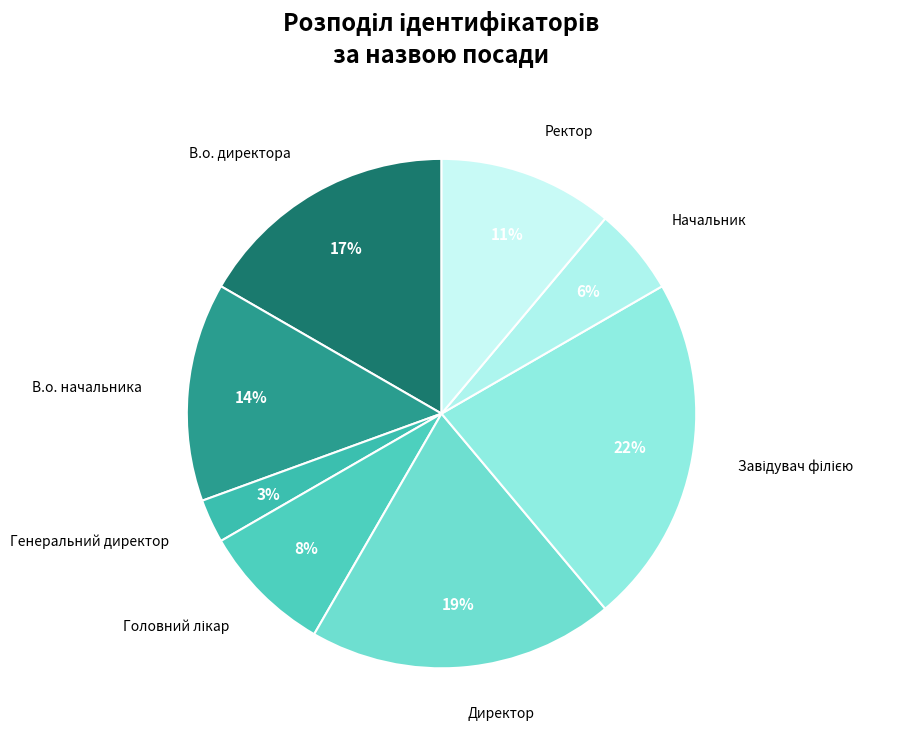

How many segments does this pie chart have?

8